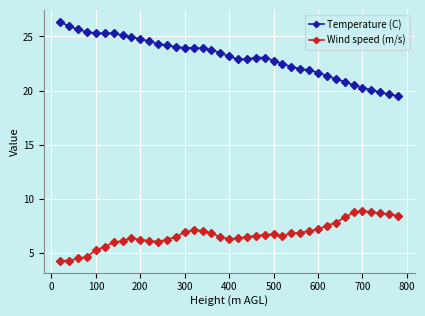

Which series has the largest total across all categories?

Temperature (C)